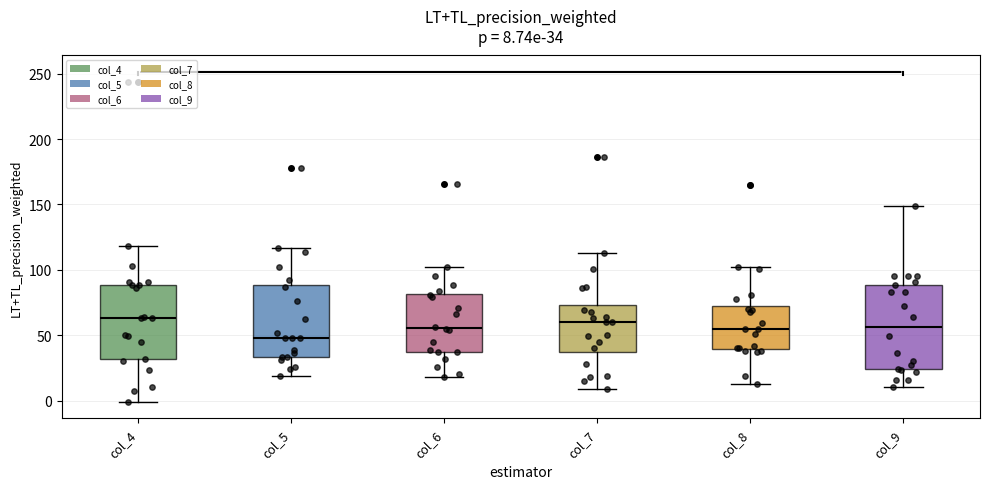

Which box's median line is the lowest?

col_5